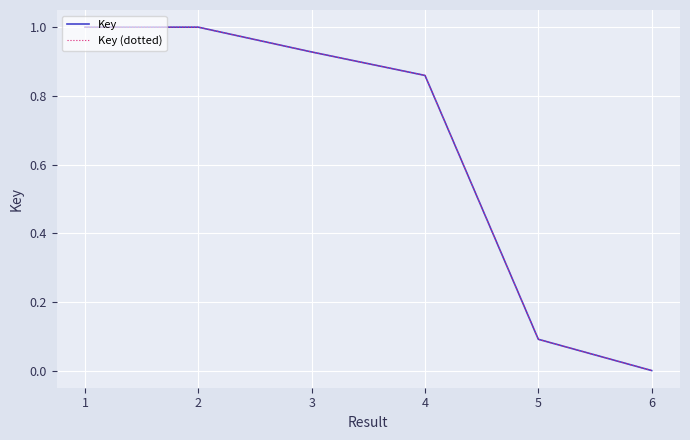

Which has a higher value, 4 or 3?

3